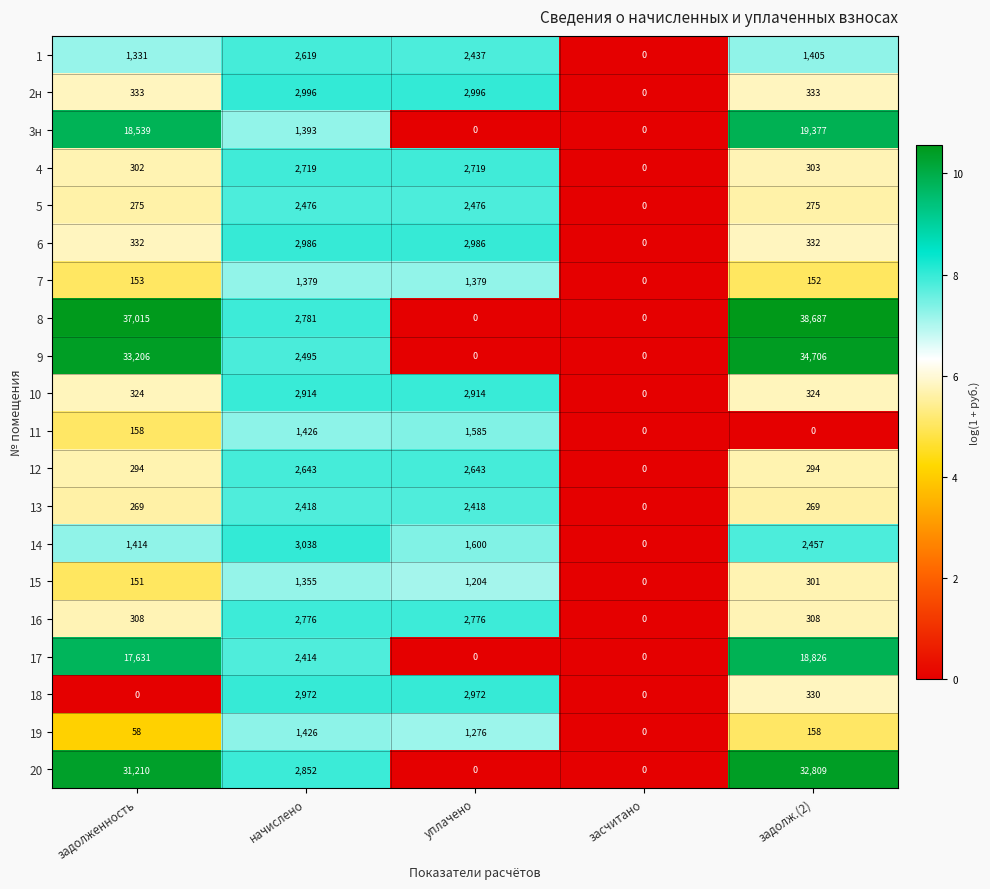

How many positive values does the 19 series have?

4